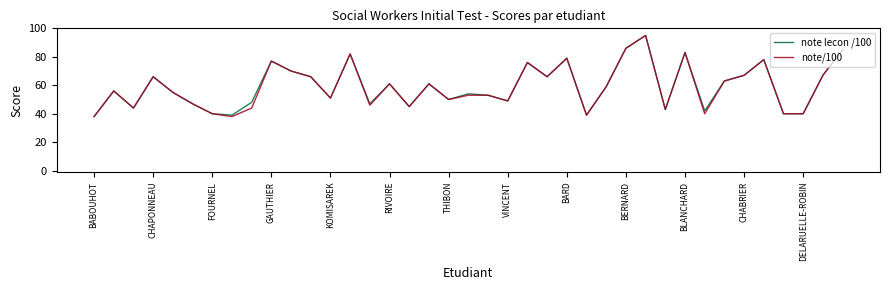

True or false: note lecon /100 has more than 2 points higher than both neighbors.

True